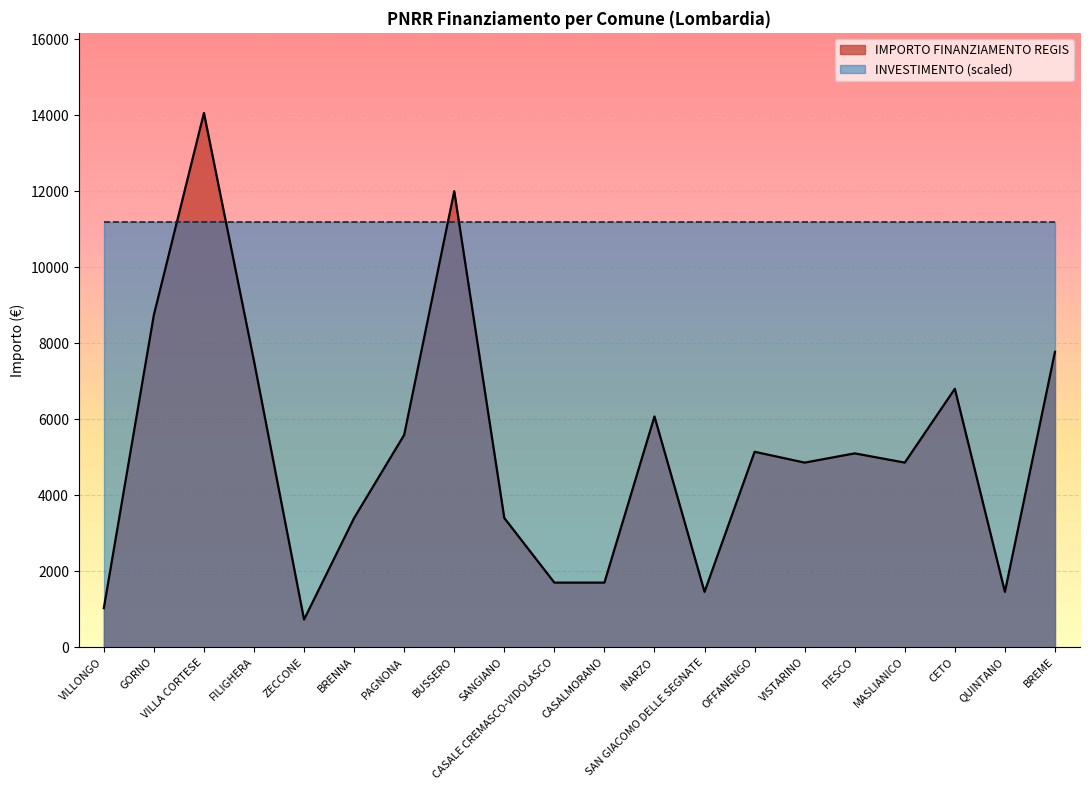

What is the value of the 2nd point from the left?

8748